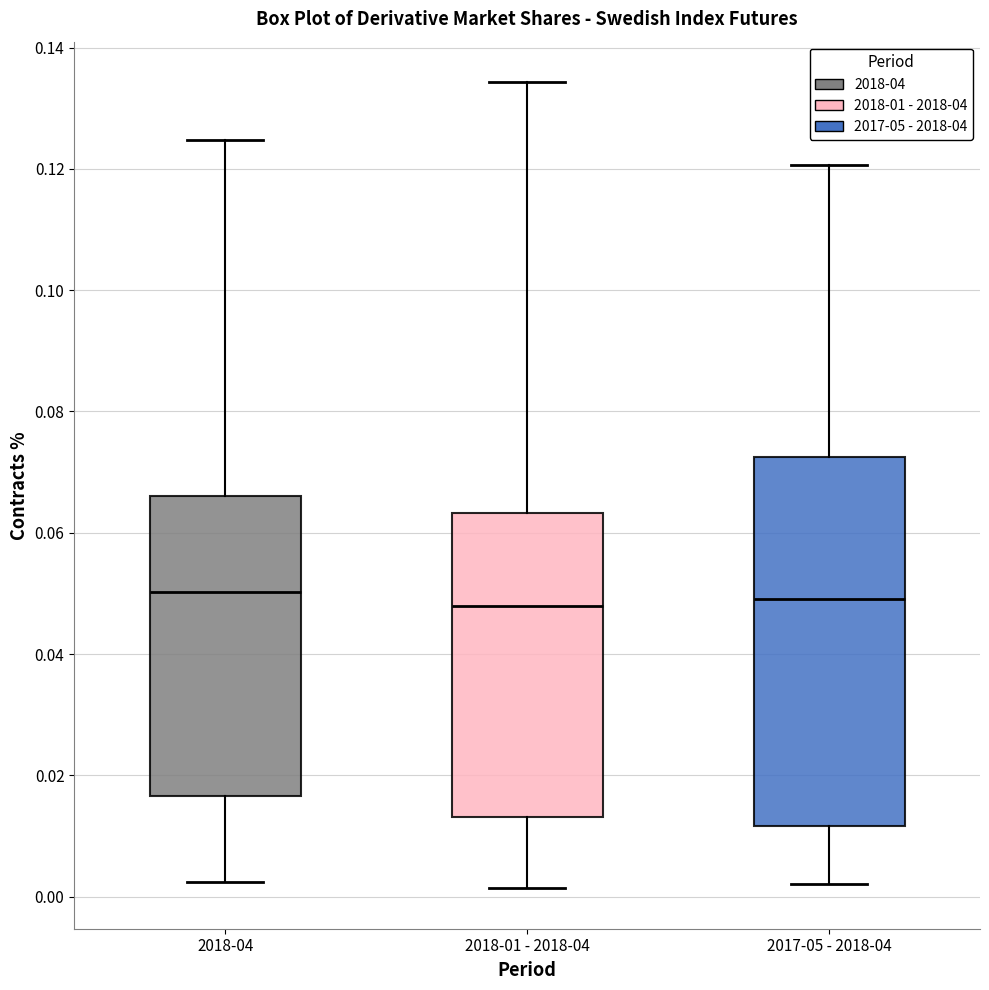

Where does the median line of the box for 2017-05 - 2018-04 sit on the y-axis? The values are not printed on the chart, so give them approximately, as read against the axis.

0.050